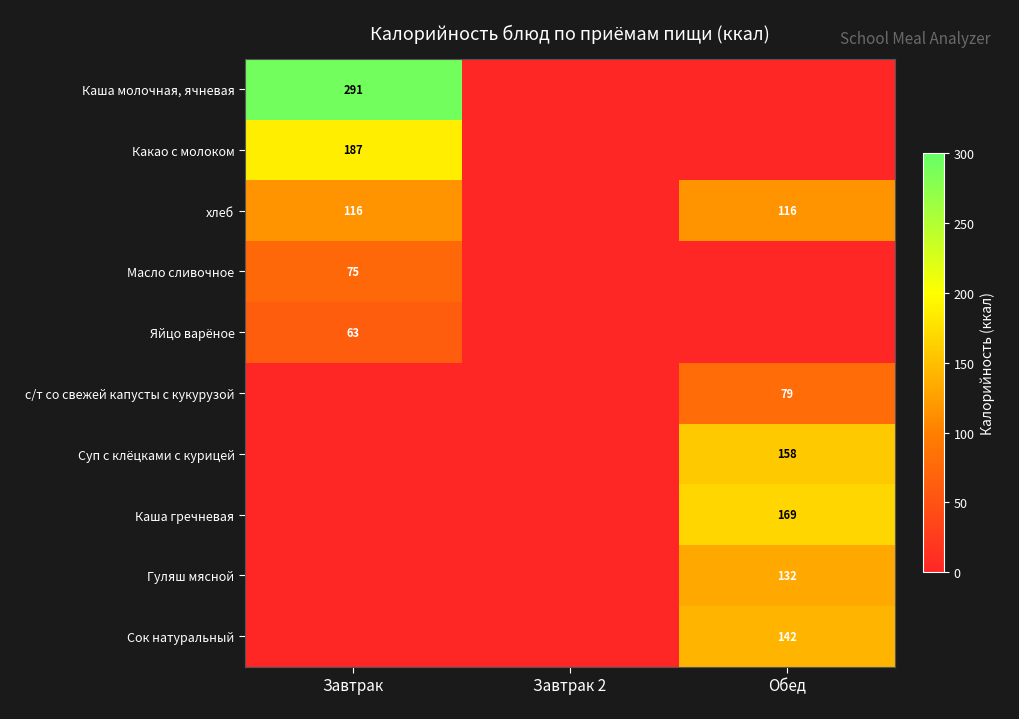

The Суп с клёцками с курицей series shows 251.1 at Обед. True or false?

False